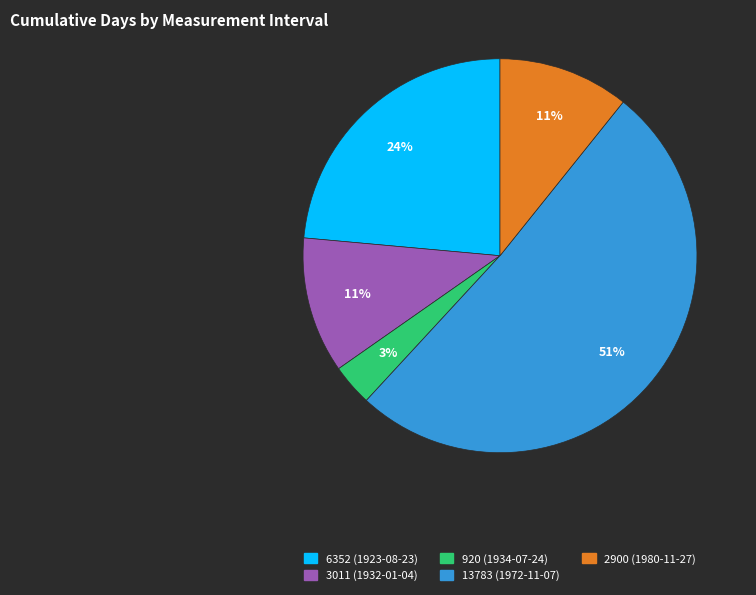

Which category has the smallest portion of the pie?

920 (1934-07-24)